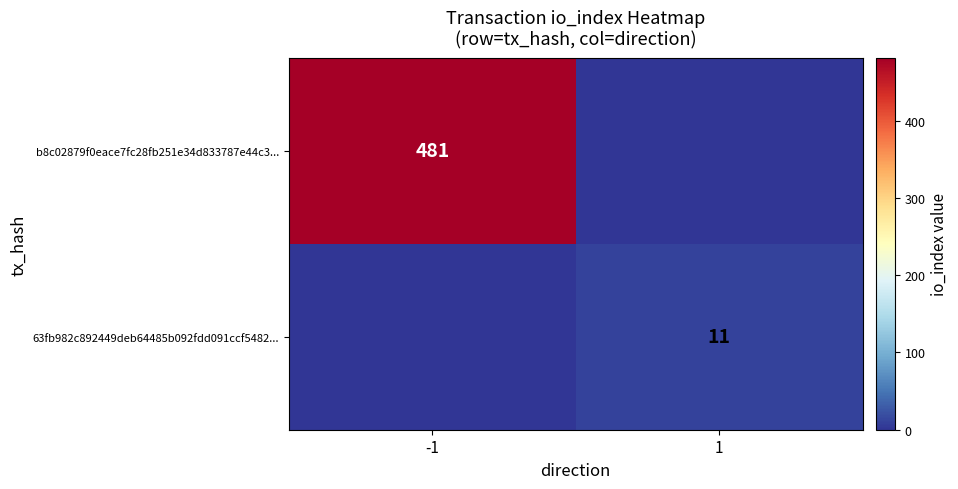

Count the number of data series in this chart.

2